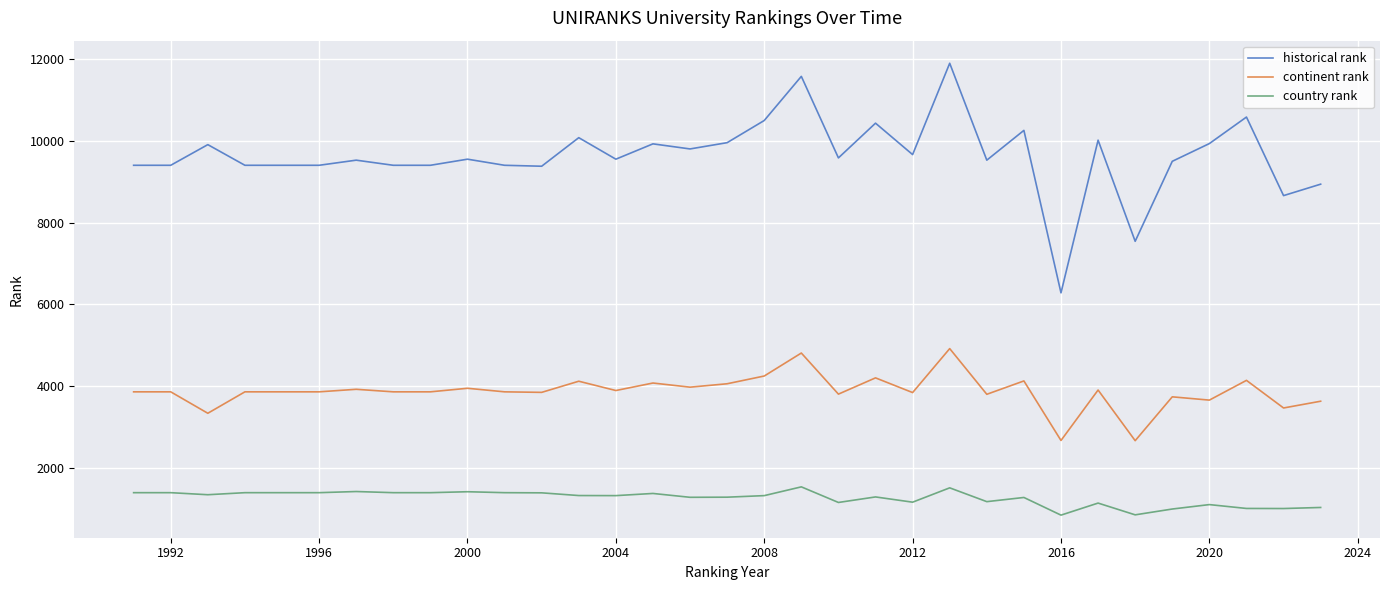

True or false: continent rank and historical rank intersect in this chart.

False